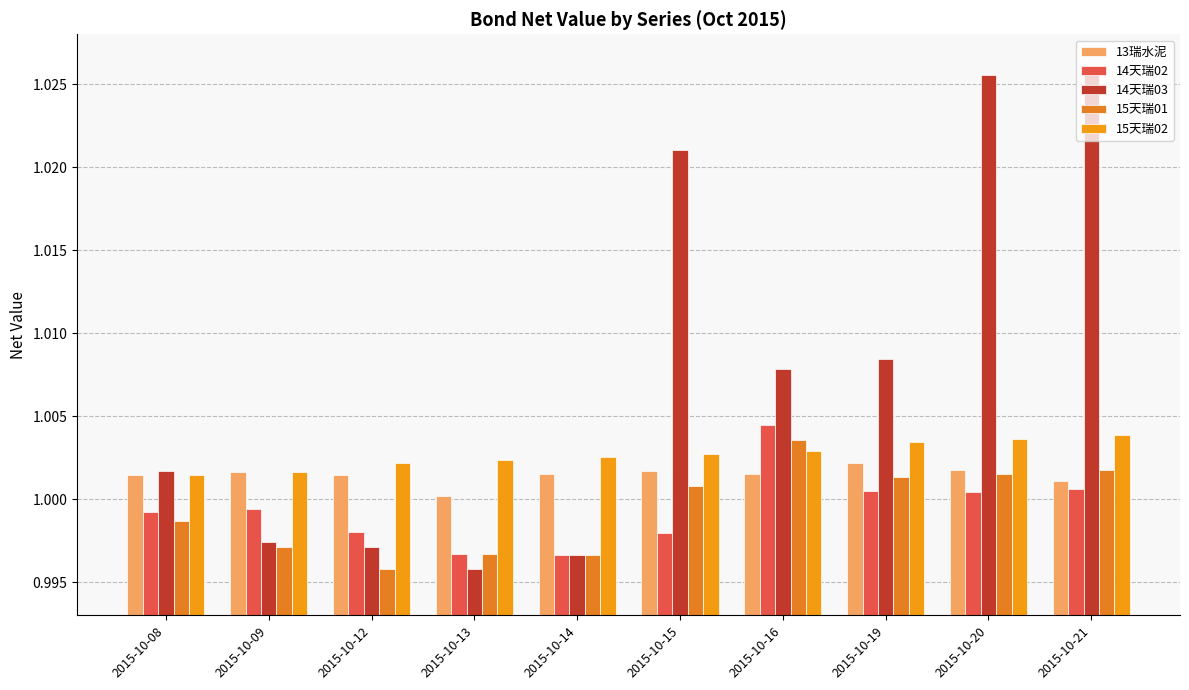

Are the bars horizontal?

No